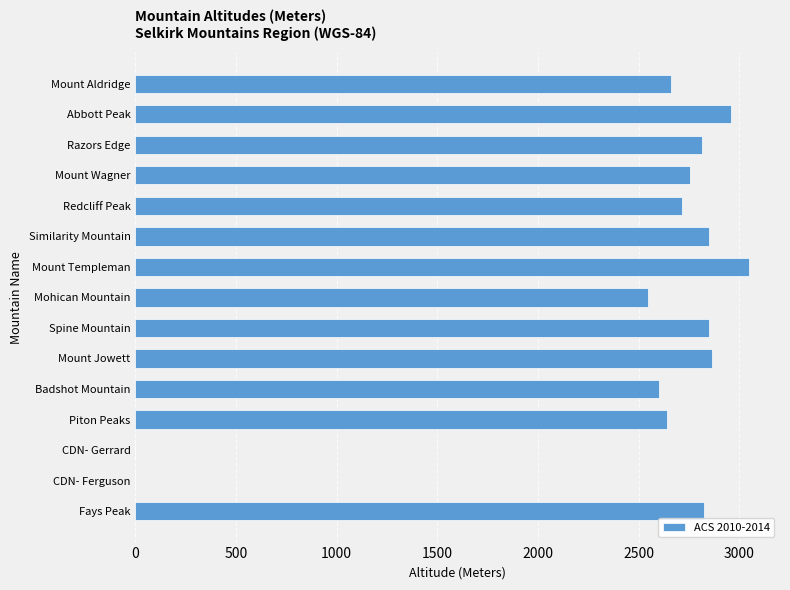

Where is the data nearest to the value 1525?

Mohican Mountain